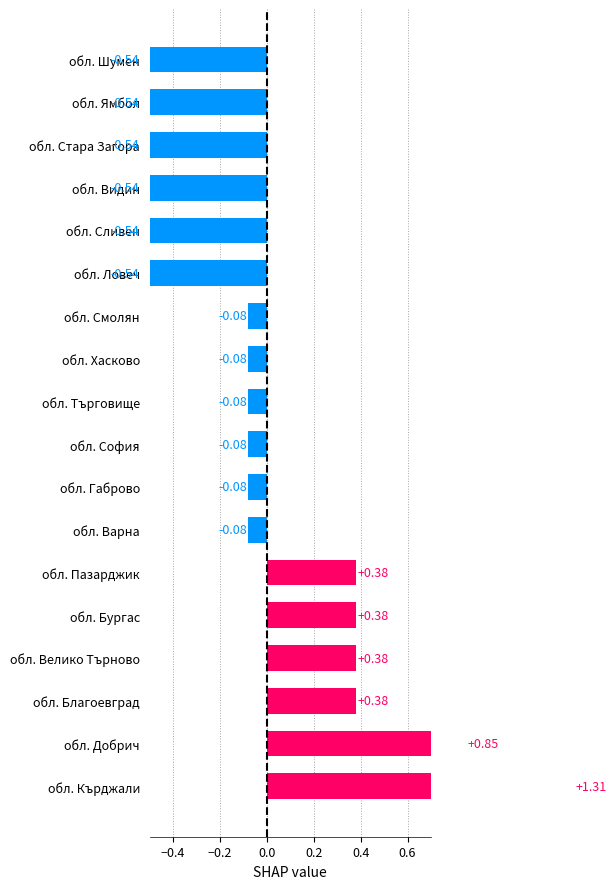

What is the difference between the second highest and minimum values?

1.4